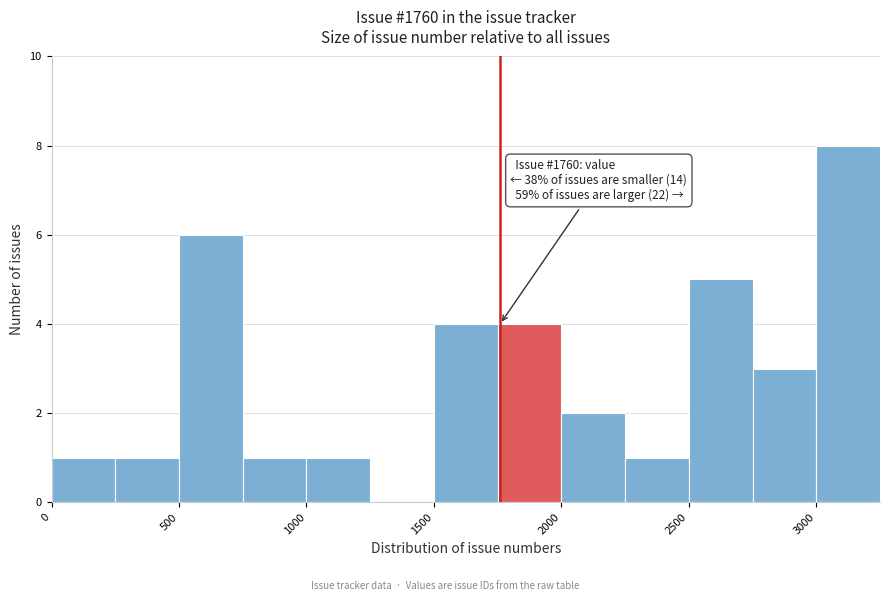

Over which range of the x-axis is the bar tallest?

3000 to 3250